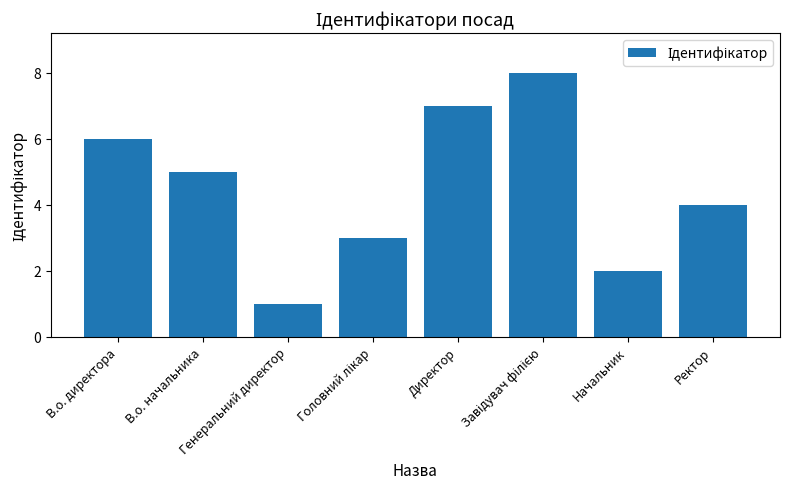

The chart shows a value of 6 at Ректор. True or false?

False